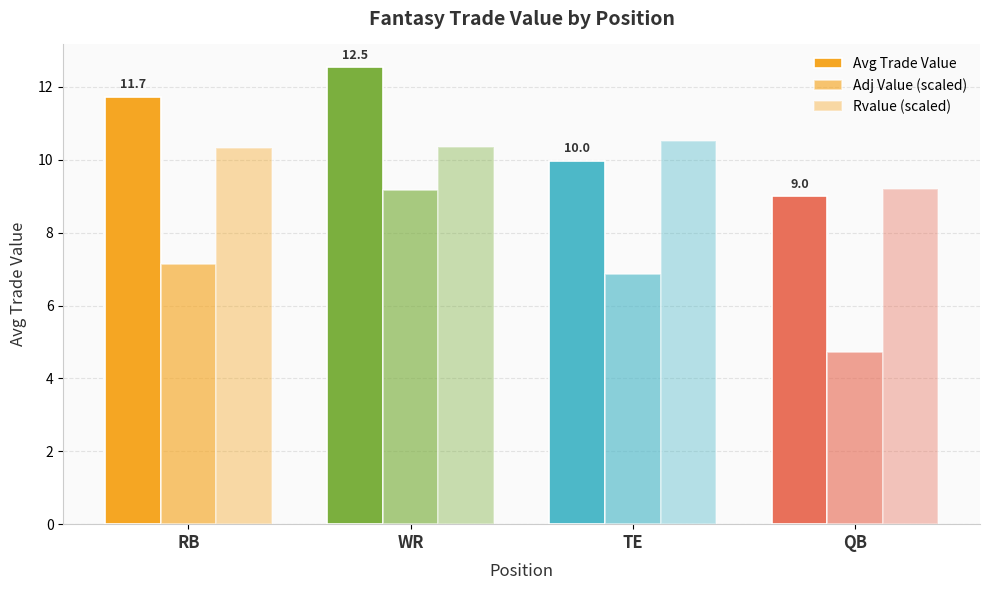

Rank the series by their maximum value, from lowest to highest.

Adj Value (scaled), Rvalue (scaled), Avg Trade Value